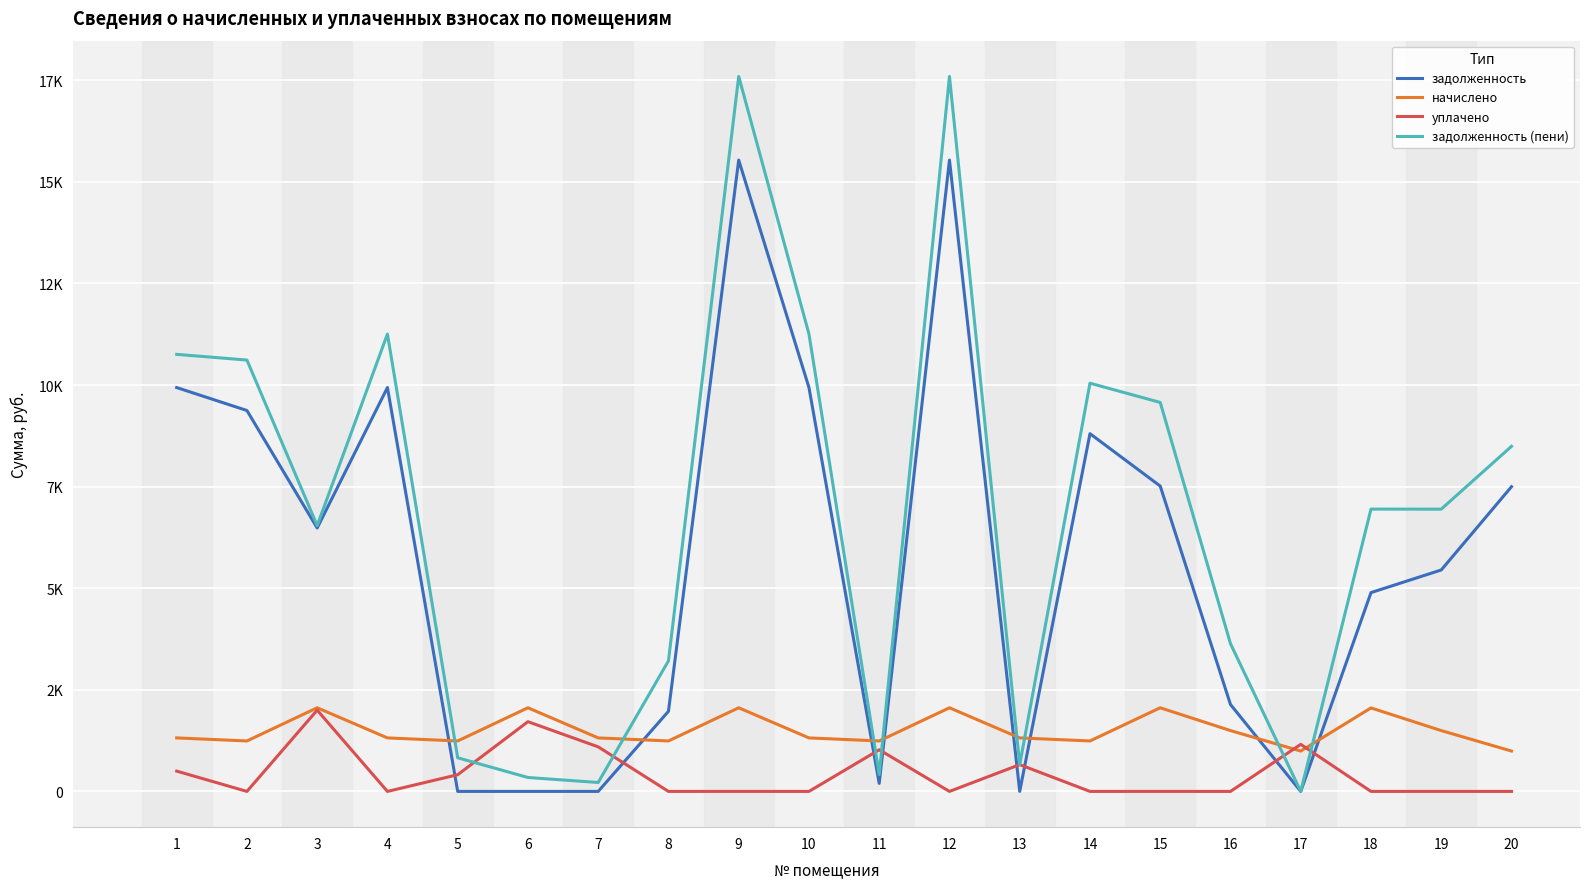

What is the difference between the задолженность (пени) values at 7 and 17?

219.8